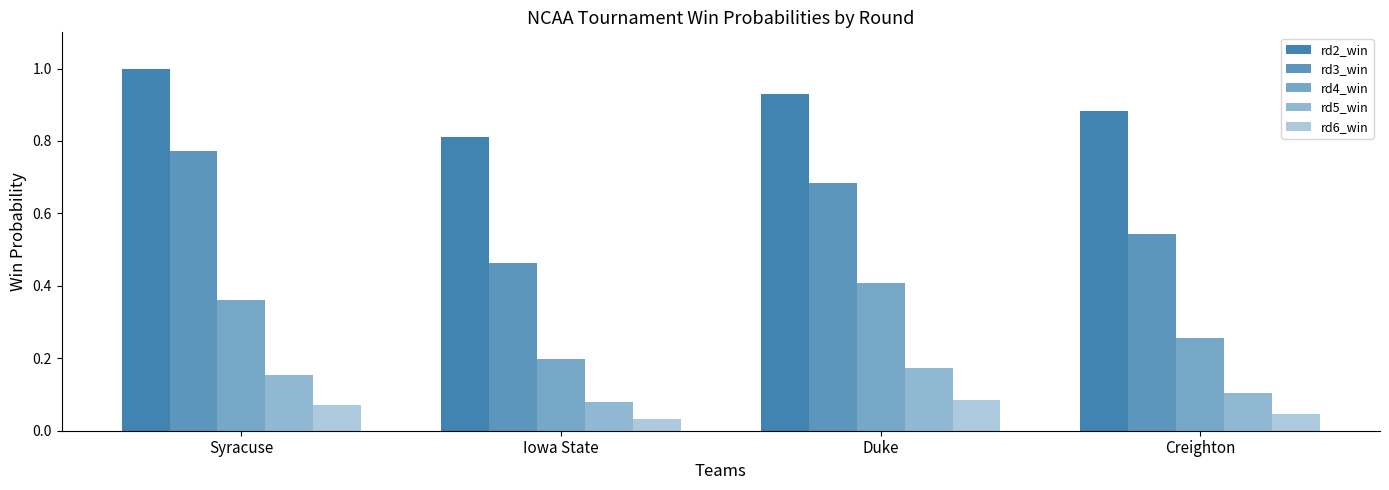

Reading left to right, list all the values displayed in this chart.

rd2_win: Syracuse=1.0	Iowa State=0.8	Duke=0.9	Creighton=0.9
rd3_win: Syracuse=0.8	Iowa State=0.5	Duke=0.7	Creighton=0.5
rd4_win: Syracuse=0.4	Iowa State=0.2	Duke=0.4	Creighton=0.3
rd5_win: Syracuse=0.2	Iowa State=0.1	Duke=0.2	Creighton=0.1
rd6_win: Syracuse=0.1	Iowa State=0.0	Duke=0.1	Creighton=0.0